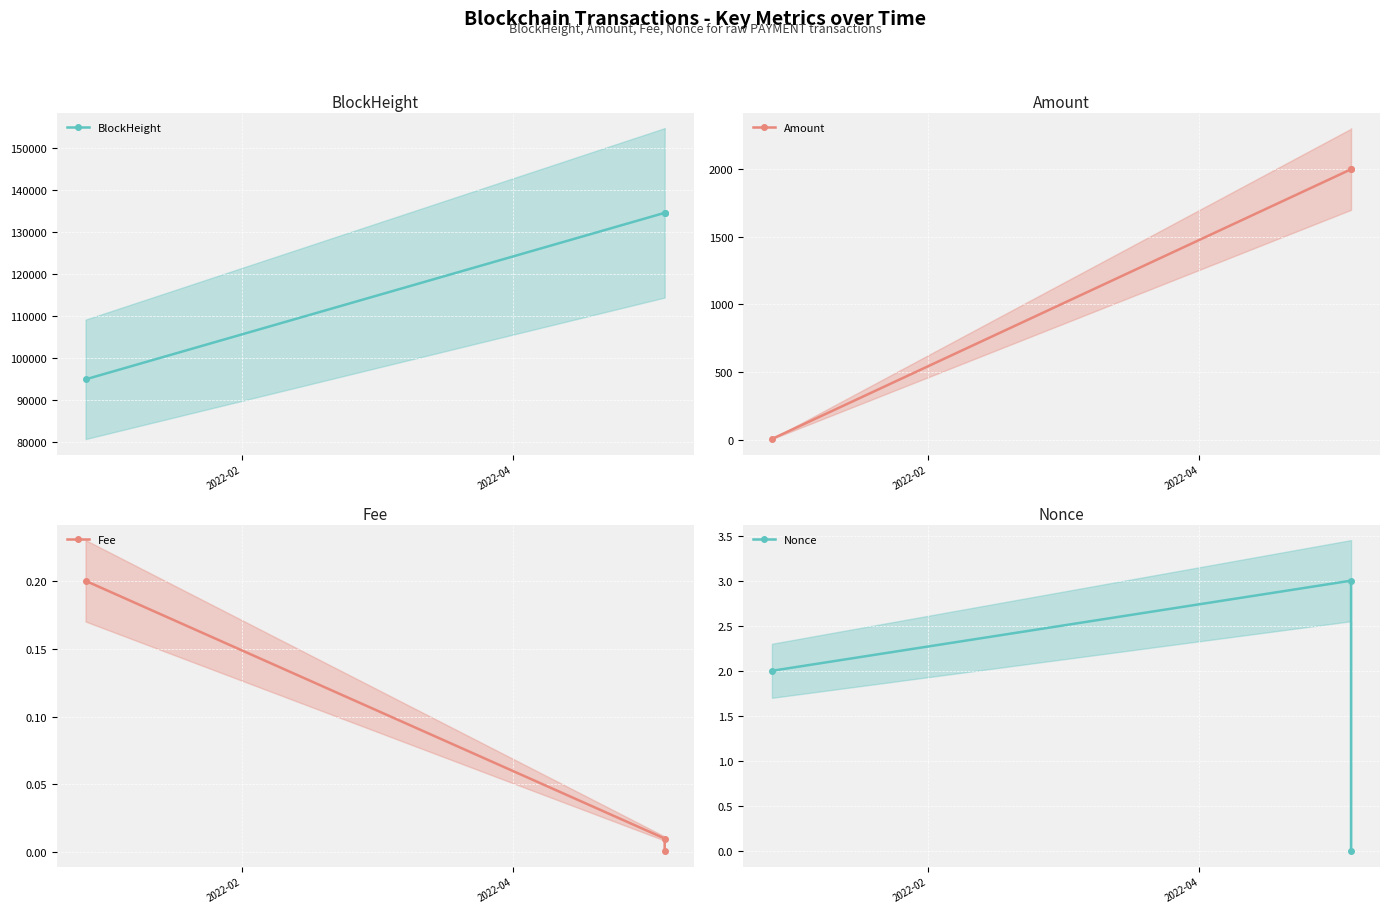

At which label is Amount closest to 1004?

2022-04